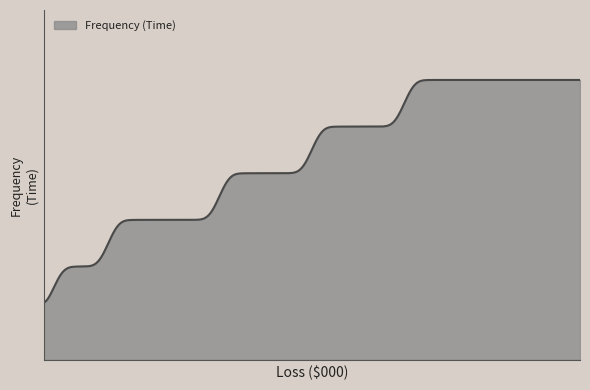

Does the chart have visible grid lines?

No